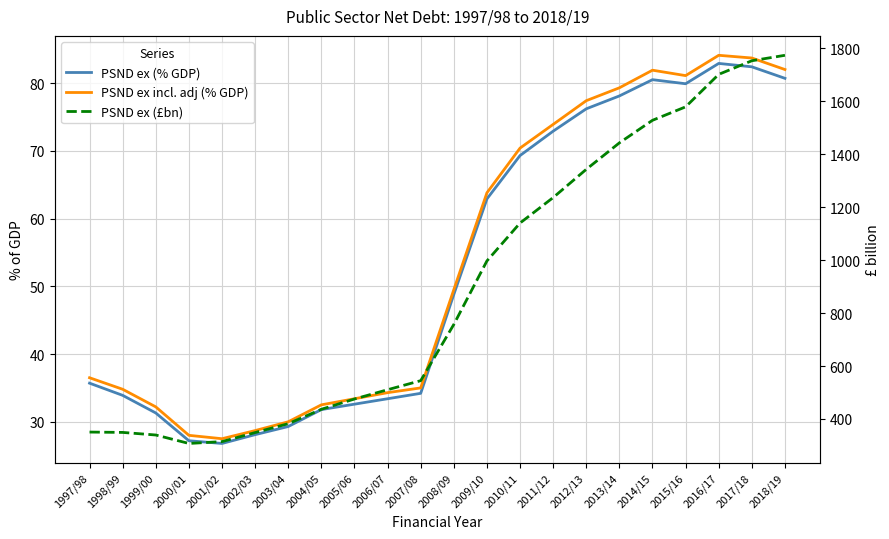

Between 2004/05 and 2015/16, which is larger?

2015/16